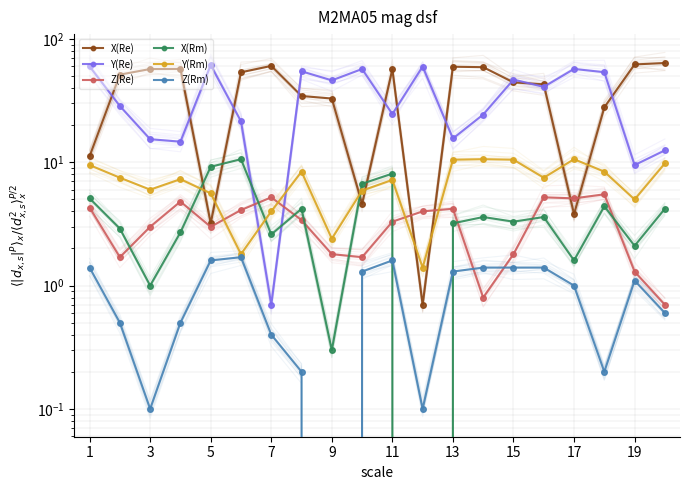

What is the sum of all Y(Re) values?

705.5